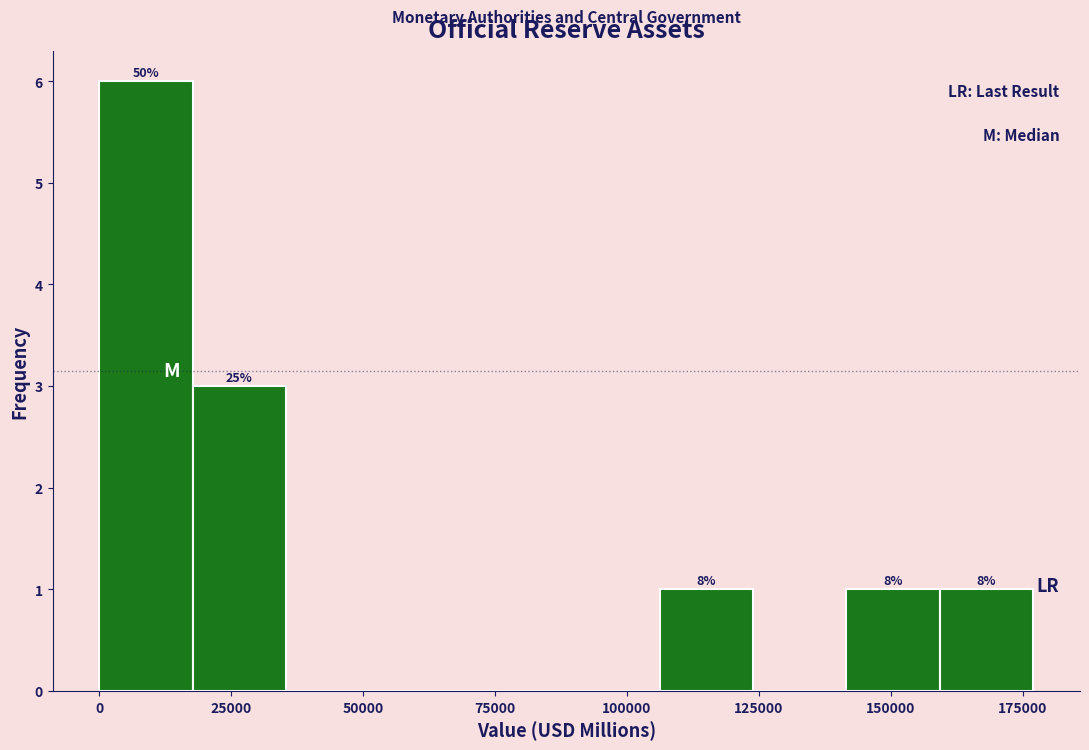

Around what value on the x-axis is the tallest bar? Give the approximate position of its centre, as read against the axis.

10000